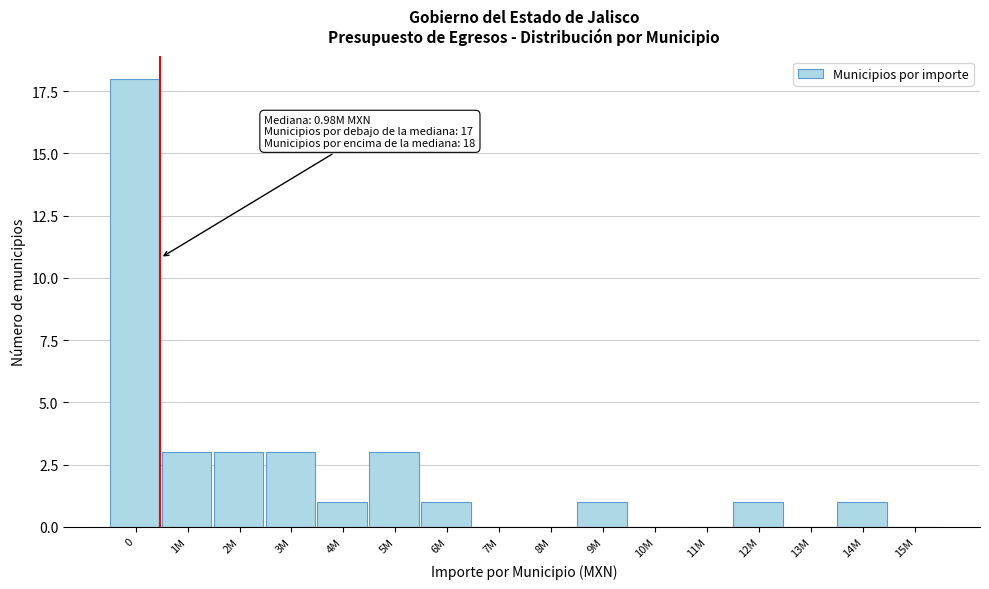

Reading left to right, transcribe all the data shown in this chart.

0=18	1M=3	2M=3	3M=3	4M=1	5M=3	6M=1	7M=0	8M=0	9M=1	10M=0	11M=0	12M=1	13M=0	14M=1	15M=0